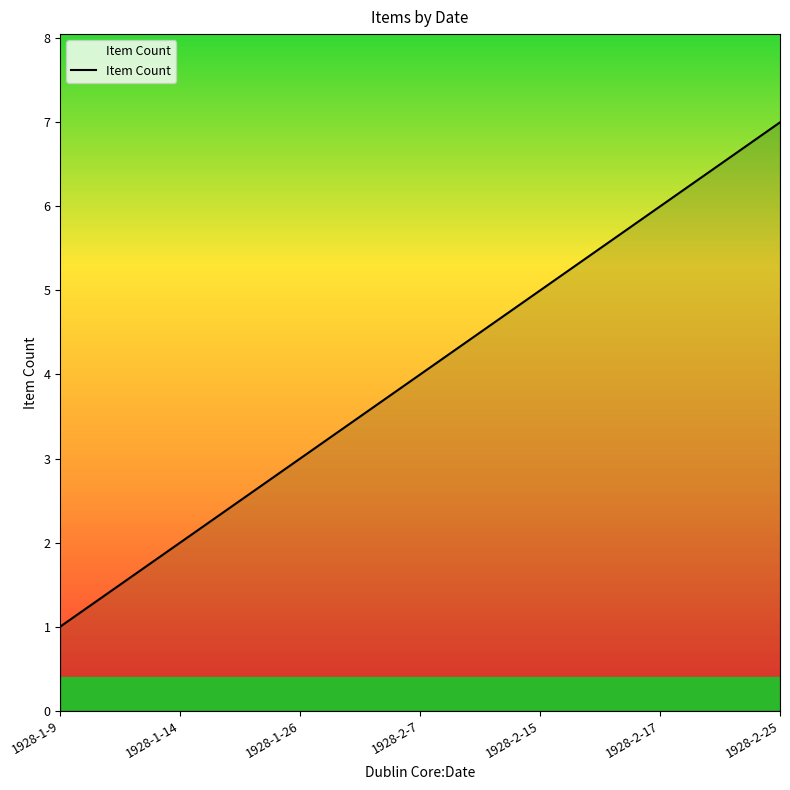

Reading left to right, list all the values displayed in this chart.

1	2	3	4	5	6	7